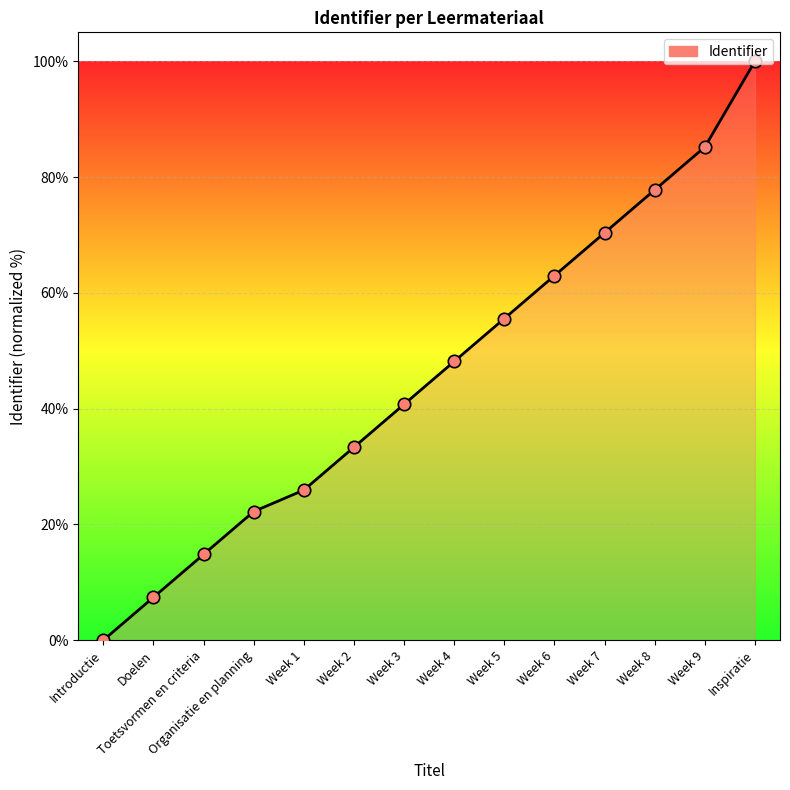

What is the change in value from Introductie to Doelen?

+7.4